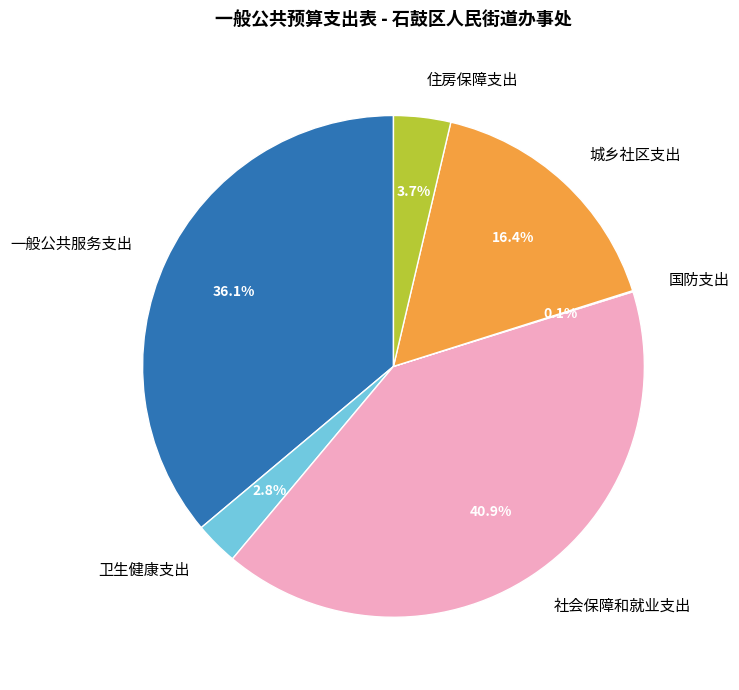

Does any single category account for the majority?

No